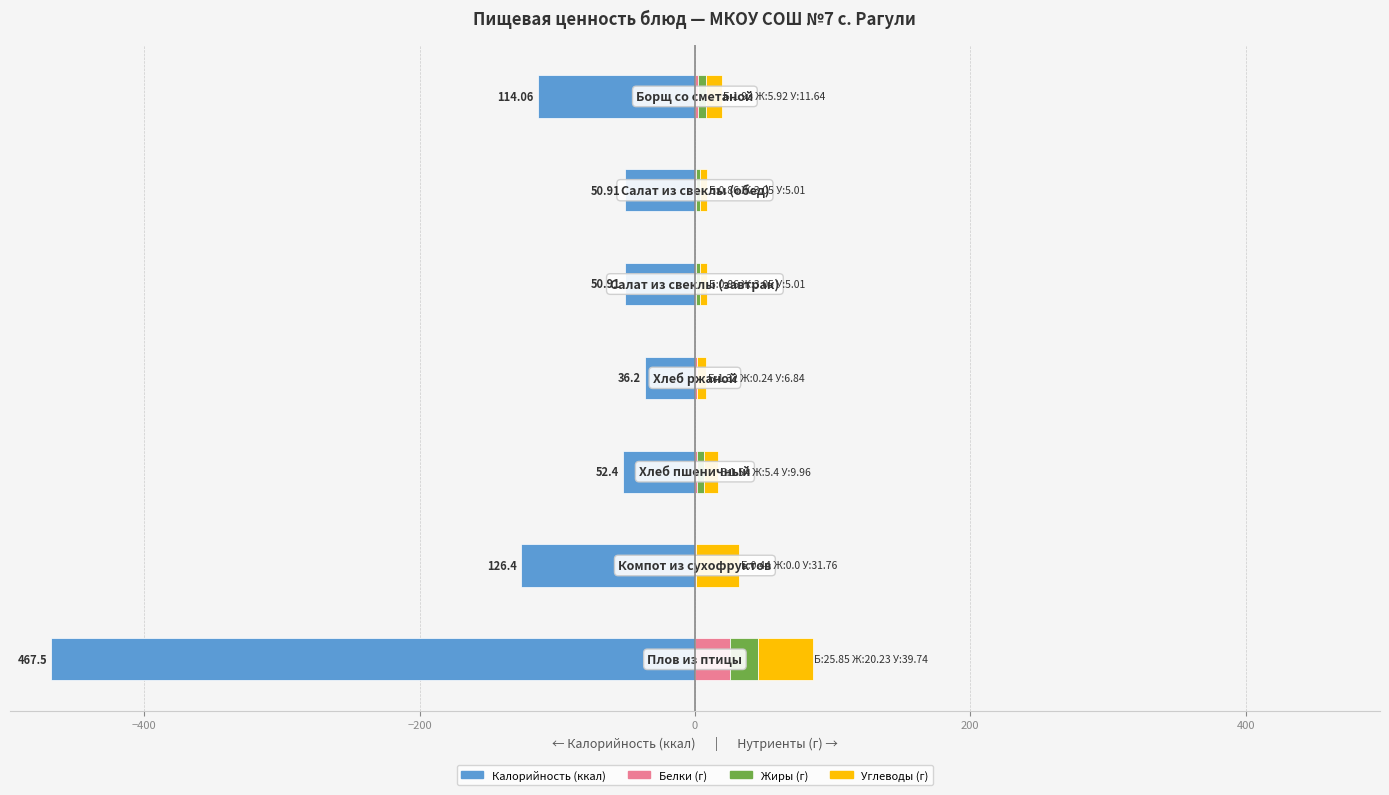

Rank the series by their maximum value, from highest to lowest.

Углеводы, Белки, Жиры, Калорийность